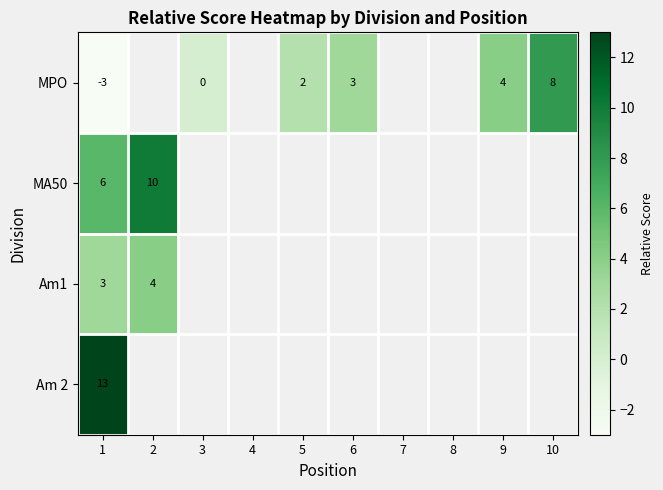

What is the total value across all series at 1?

19